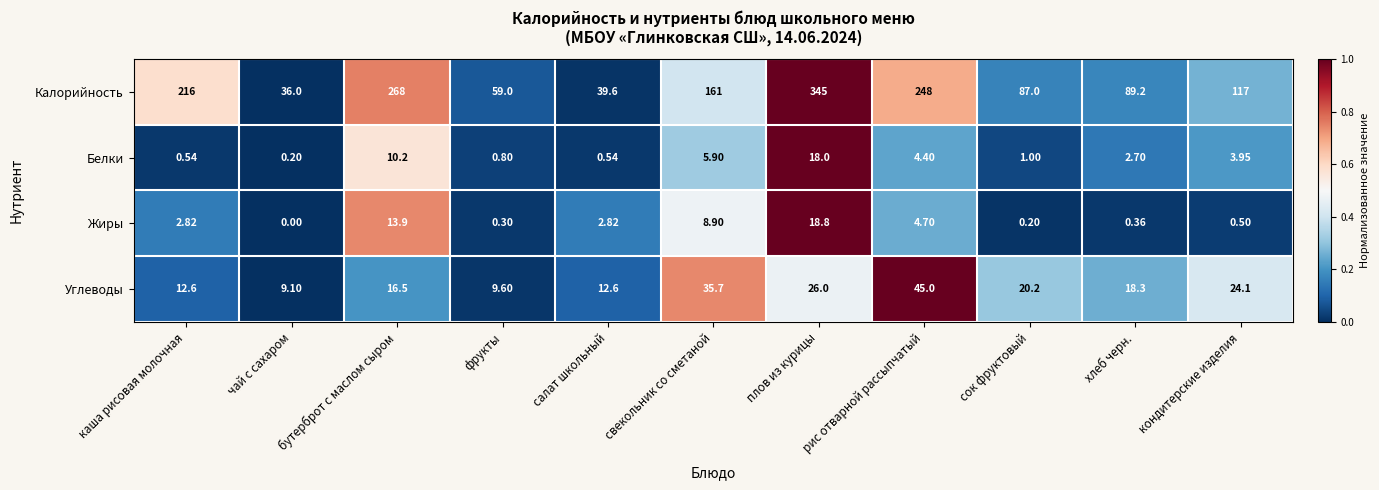

Which series has the largest total across all categories?

Калорийность